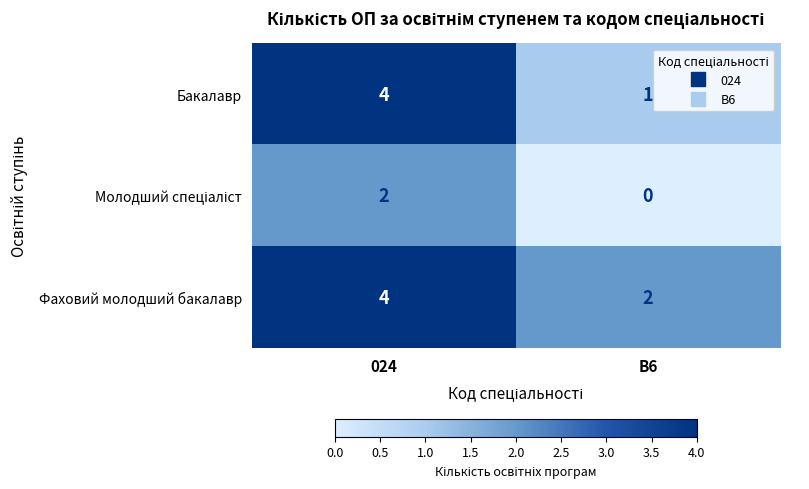

What is the sum of all Фаховий молодший бакалавр values?

6